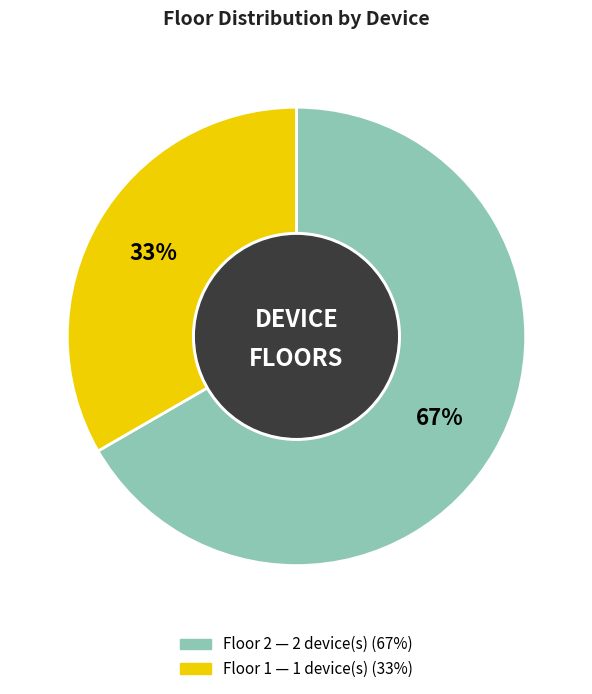

To the nearest percent, what is the average slice percentage?

50%